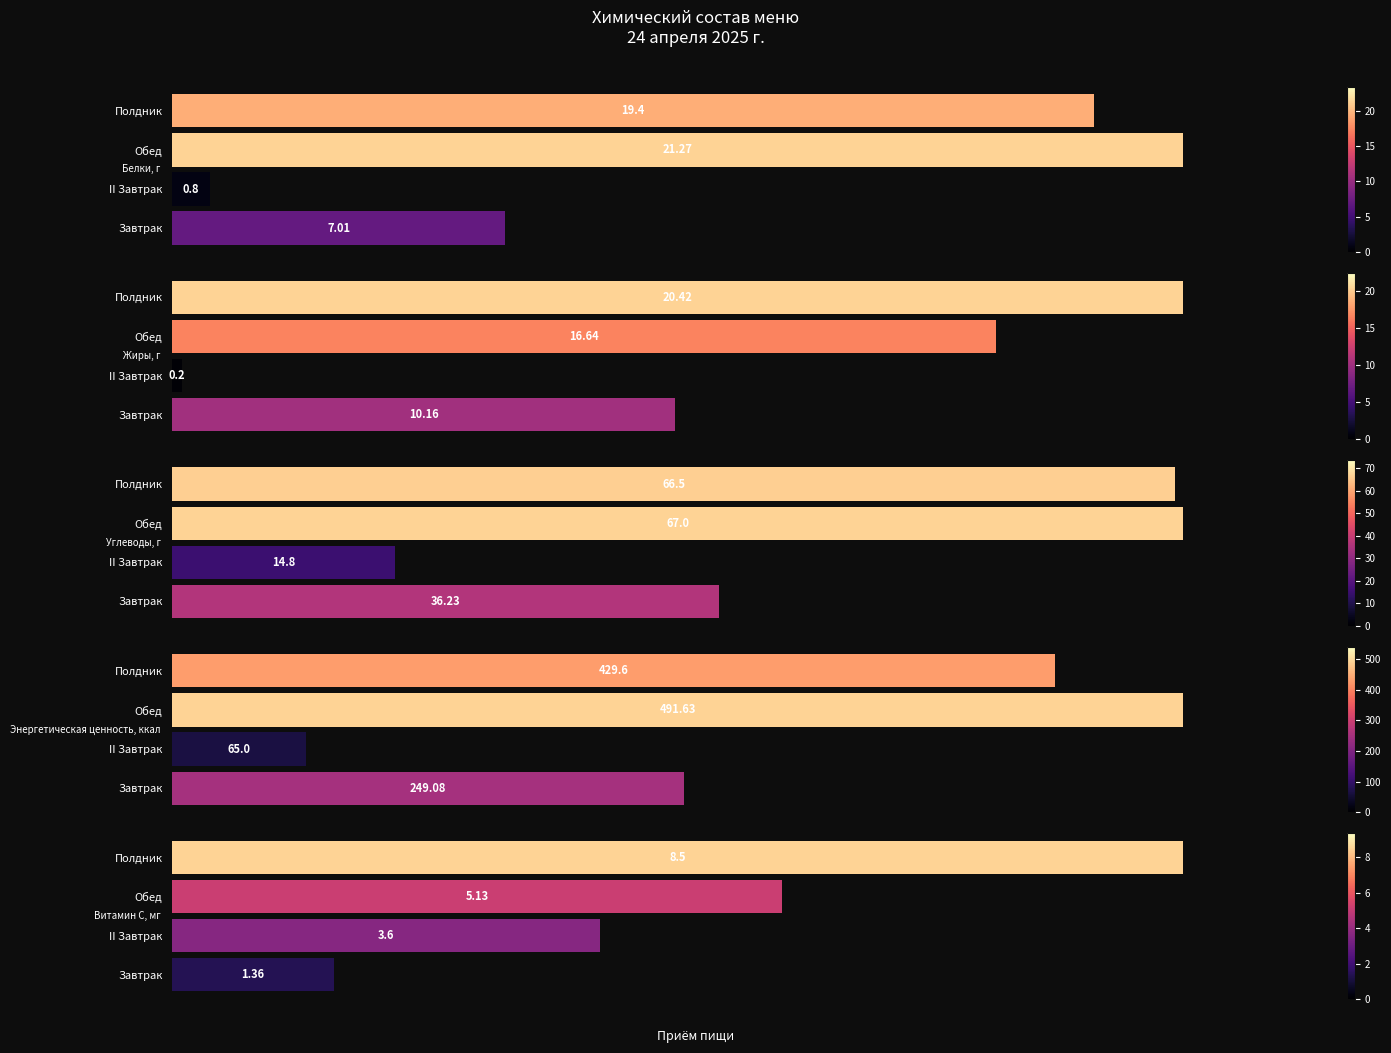

How many bars are there in each group?

5